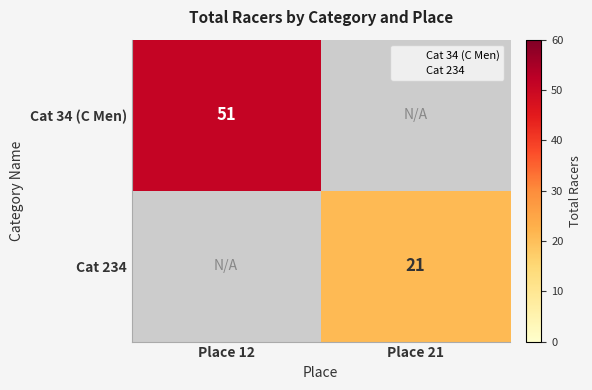

True or false: Cat 234 has a value of 37 at Place 21.

False